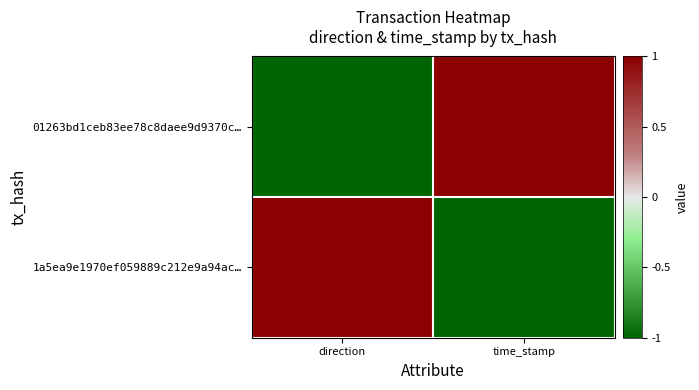

Which category has the highest value across all series?

time_stamp